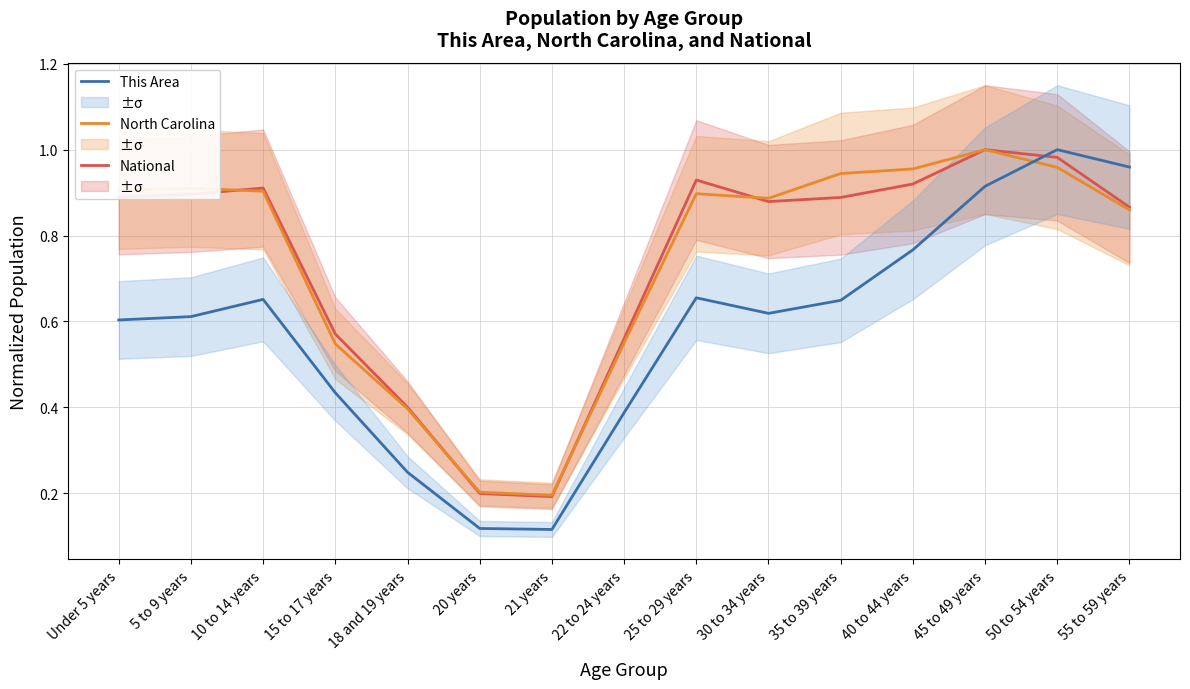

True or false: National has more than 2 interior local peaks.

True